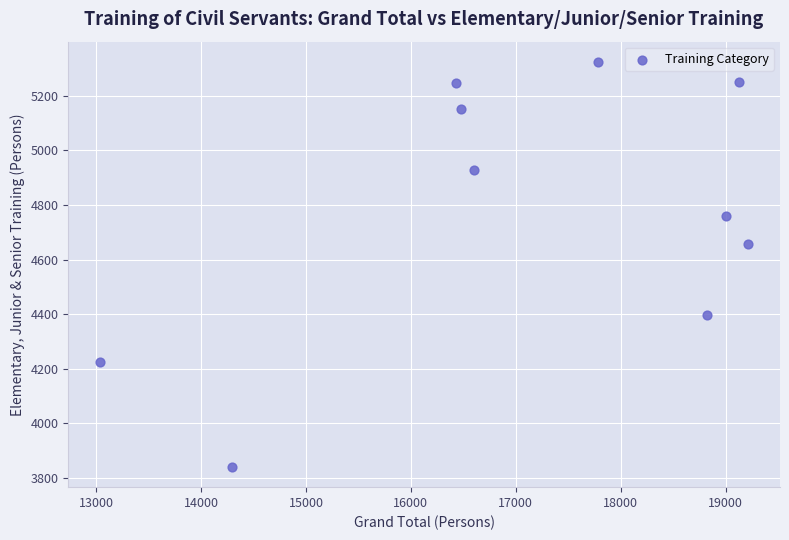

What Y value in the scatter plot is closest to 4582?

4656